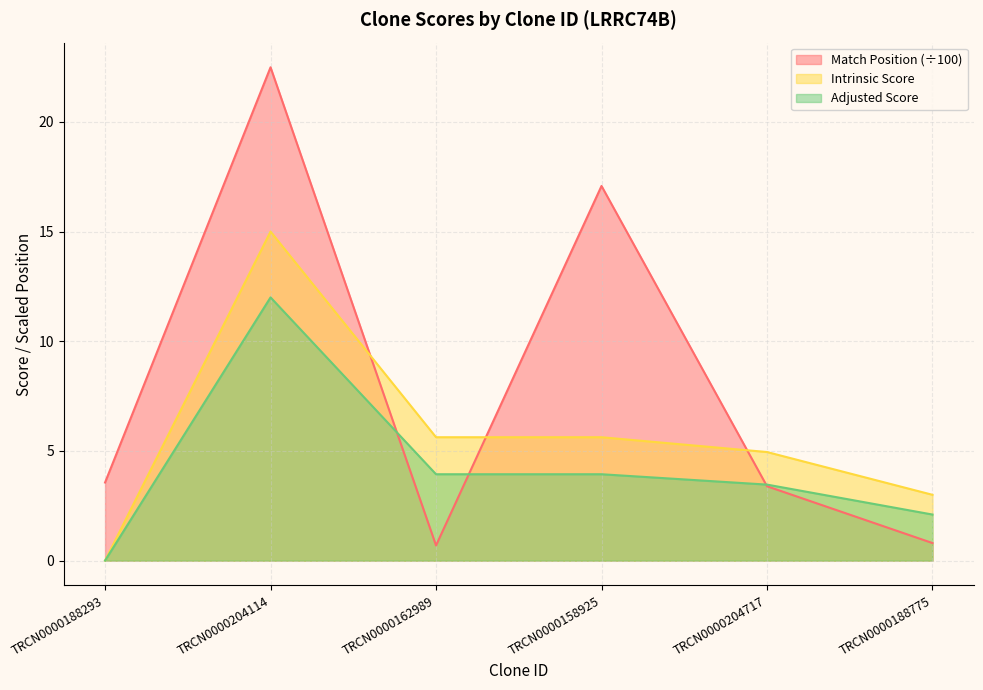

After their last crossing, which series has the higher values: Match Position or Adjusted Score?

Adjusted Score